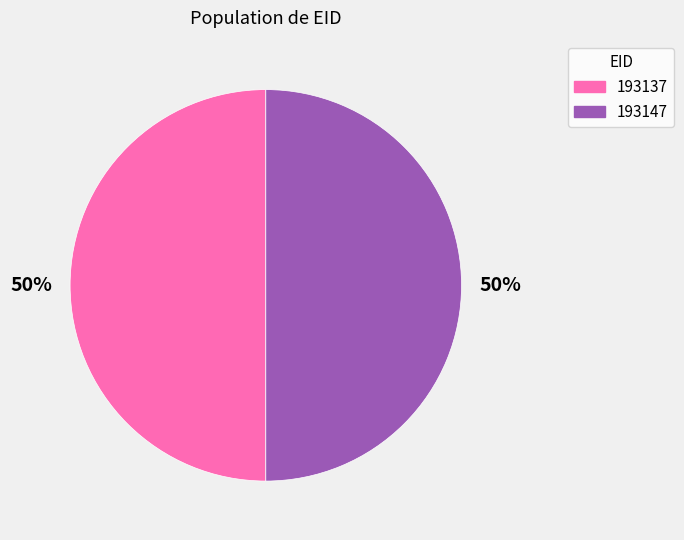

To the nearest percent, what percentage of the pie is 193147?

50%